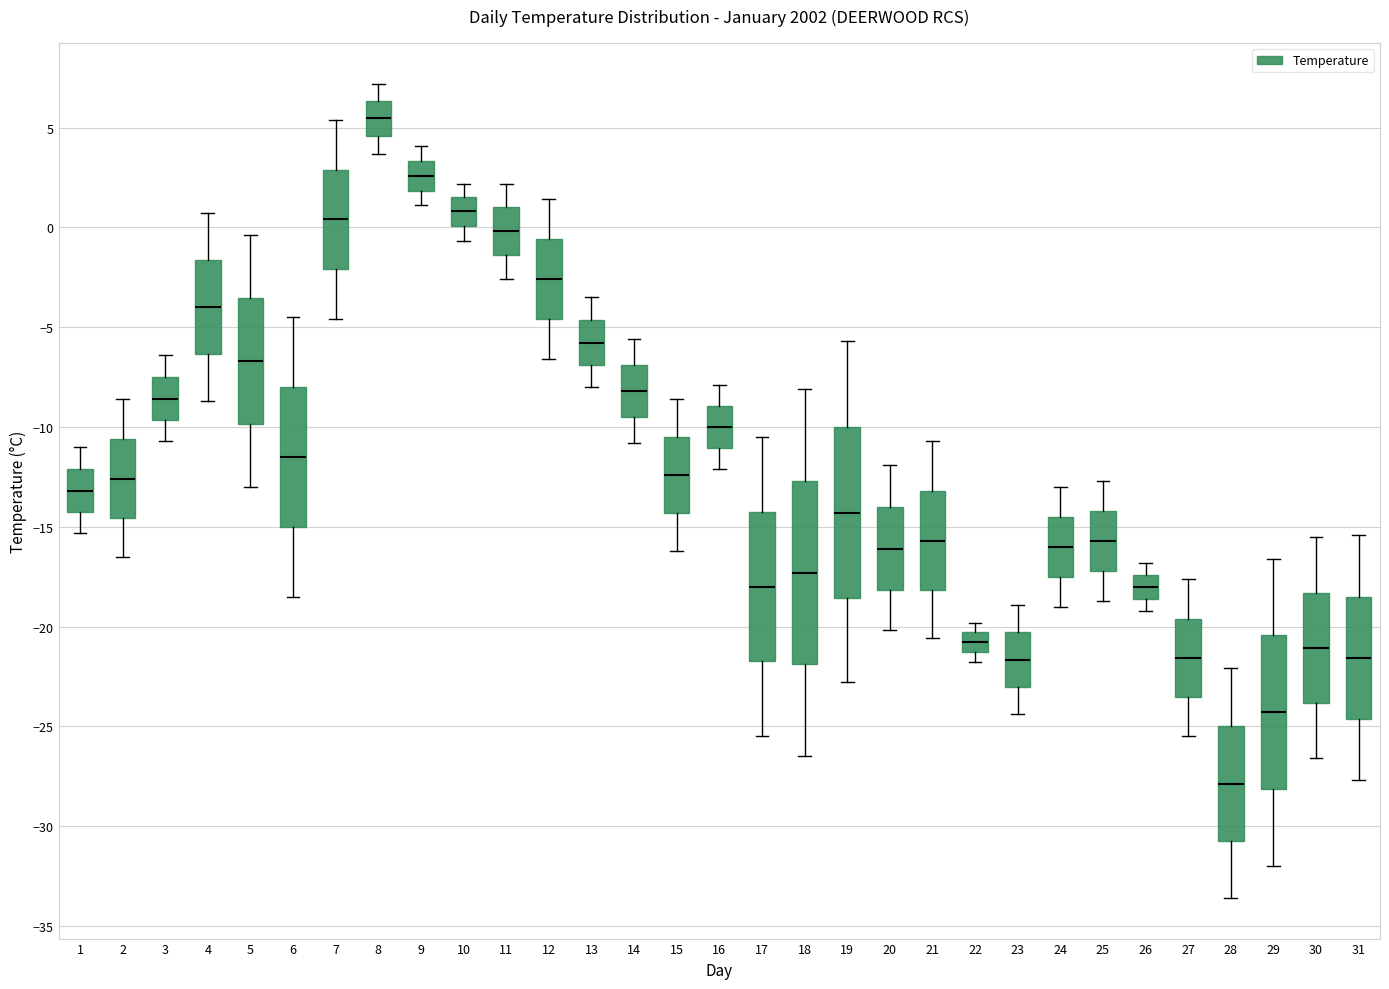

Reading left to right, read every box against the y-axis: the position of its median line, the range the box covers, and the ends of its whiskers. The values are not printed on the chart, so give them approximately, as read against the axis.

1: median -13.0, box -14.0 to -12.0, whiskers -15.5 to -11.0
2: median -12.5, box -14.5 to -10.5, whiskers -16.5 to -8.5
3: median -8.5, box -9.5 to -7.5, whiskers -10.5 to -6.5
4: median -4.0, box -6.5 to -1.5, whiskers -8.5 to 0.5
5: median -6.5, box -10.0 to -3.5, whiskers -13.0 to -0.5
6: median -11.5, box -15.0 to -8.0, whiskers -18.5 to -4.5
7: median 0.5, box -2.0 to 3.0, whiskers -4.5 to 5.5
8: median 5.5, box 4.5 to 6.5, whiskers 3.5 to 7.0
9: median 2.5, box 2.0 to 3.5, whiskers 1.0 to 4.0
10: median 1.0, box 0.0 to 1.5, whiskers -0.5 to 2.0
11: median 0.0, box -1.5 to 1.0, whiskers -2.5 to 2.0
12: median -2.5, box -4.5 to -0.5, whiskers -6.5 to 1.5
13: median -6.0, box -7.0 to -4.5, whiskers -8.0 to -3.5
14: median -8.0, box -9.5 to -7.0, whiskers -11.0 to -5.5
15: median -12.5, box -14.5 to -10.5, whiskers -16.0 to -8.5
16: median -10.0, box -11.0 to -9.0, whiskers -12.0 to -8.0
17: median -18.0, box -21.5 to -14.0, whiskers -25.5 to -10.5
18: median -17.5, box -22.0 to -12.5, whiskers -26.5 to -8.0
19: median -14.5, box -18.5 to -10.0, whiskers -23.0 to -5.5
20: median -16.0, box -18.0 to -14.0, whiskers -20.0 to -12.0
21: median -15.5, box -18.0 to -13.0, whiskers -20.5 to -10.5
22: median -21.0, box -21.5 to -20.5, whiskers -22.0 to -20.0
23: median -21.5, box -23.0 to -20.5, whiskers -24.5 to -19.0
24: median -16.0, box -17.5 to -14.5, whiskers -19.0 to -13.0
25: median -15.5, box -17.0 to -14.0, whiskers -18.5 to -12.5
26: median -18.0, box -18.5 to -17.5, whiskers -19.0 to -17.0
27: median -21.5, box -23.5 to -19.5, whiskers -25.5 to -17.5
28: median -28.0, box -30.5 to -25.0, whiskers -33.5 to -22.0
29: median -24.5, box -28.0 to -20.5, whiskers -32.0 to -16.5
30: median -21.0, box -24.0 to -18.5, whiskers -26.5 to -15.5
31: median -21.5, box -24.5 to -18.5, whiskers -27.5 to -15.5